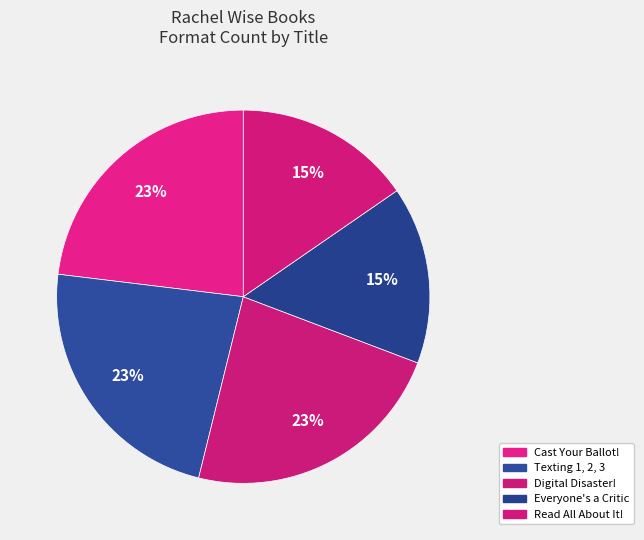

Count the number of slices in the pie.

5